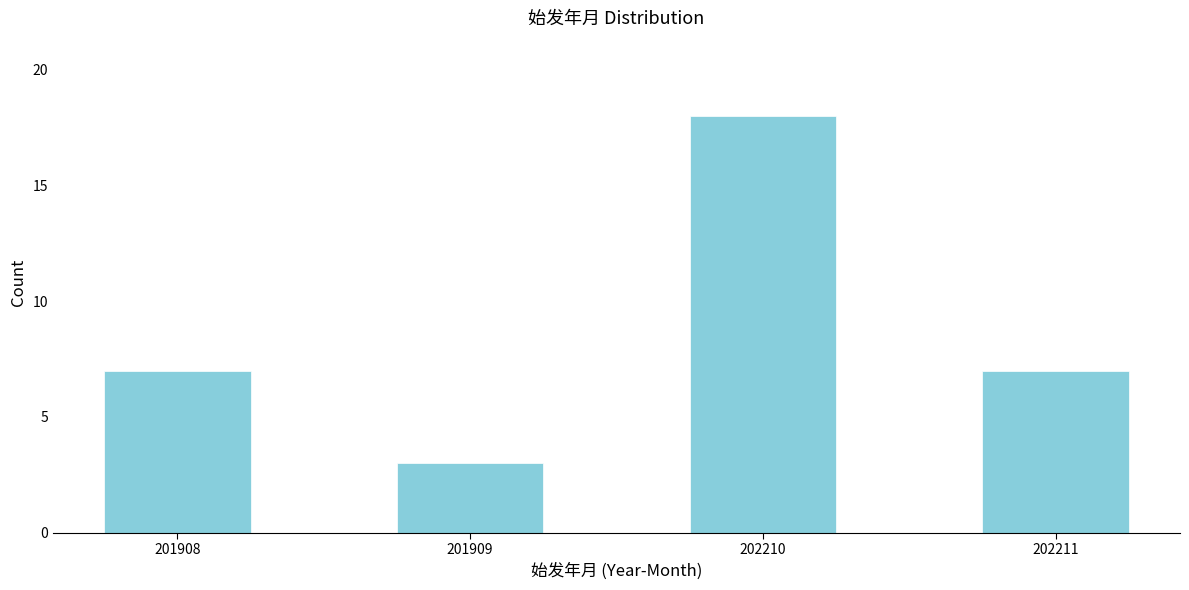

Reading right to left, what are all the values shown in this chart?

202211=7	202210=18	201909=3	201908=7